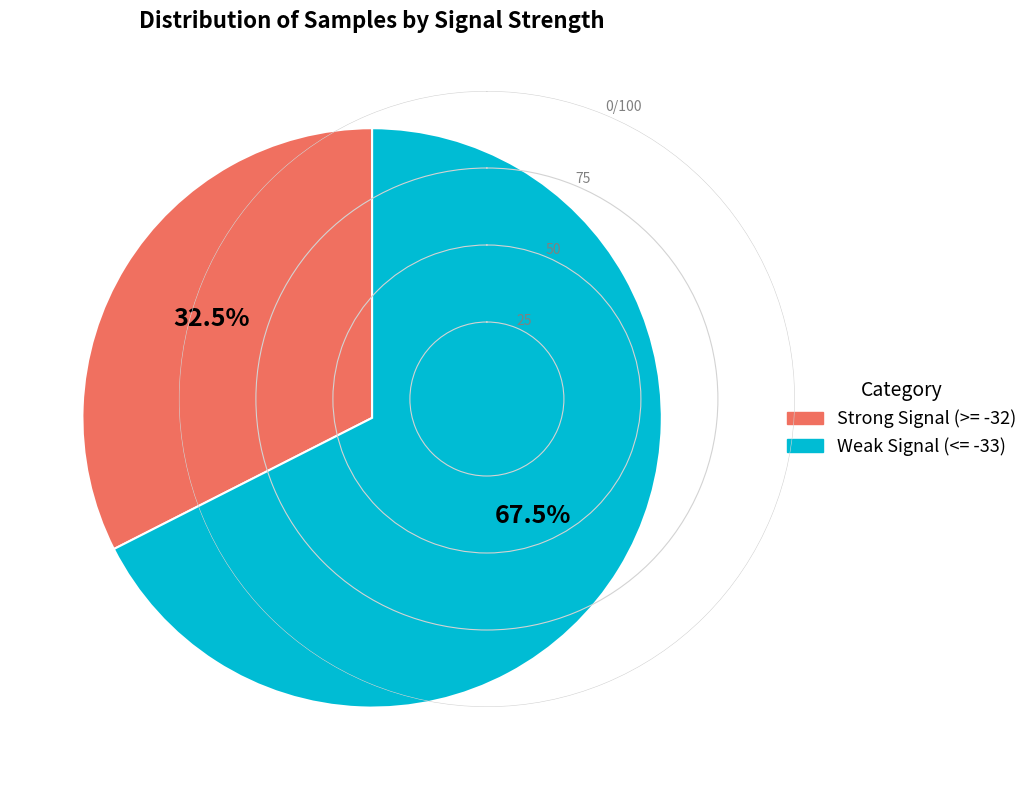

How many segments does this pie chart have?

2